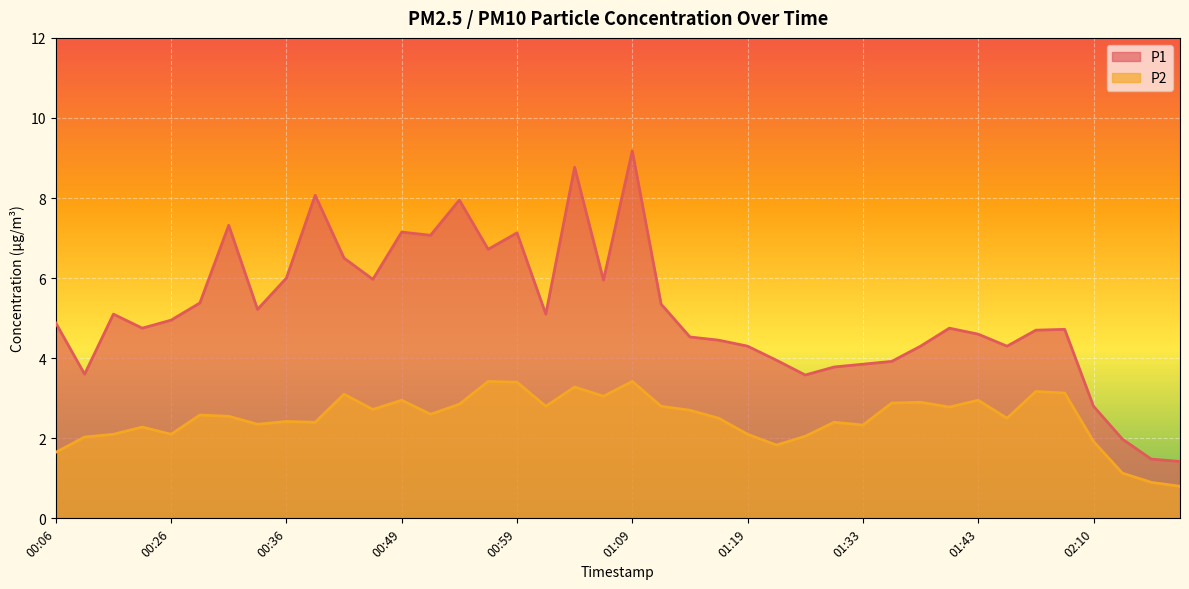

At which category does the chart reach its peak across all series?

01:09